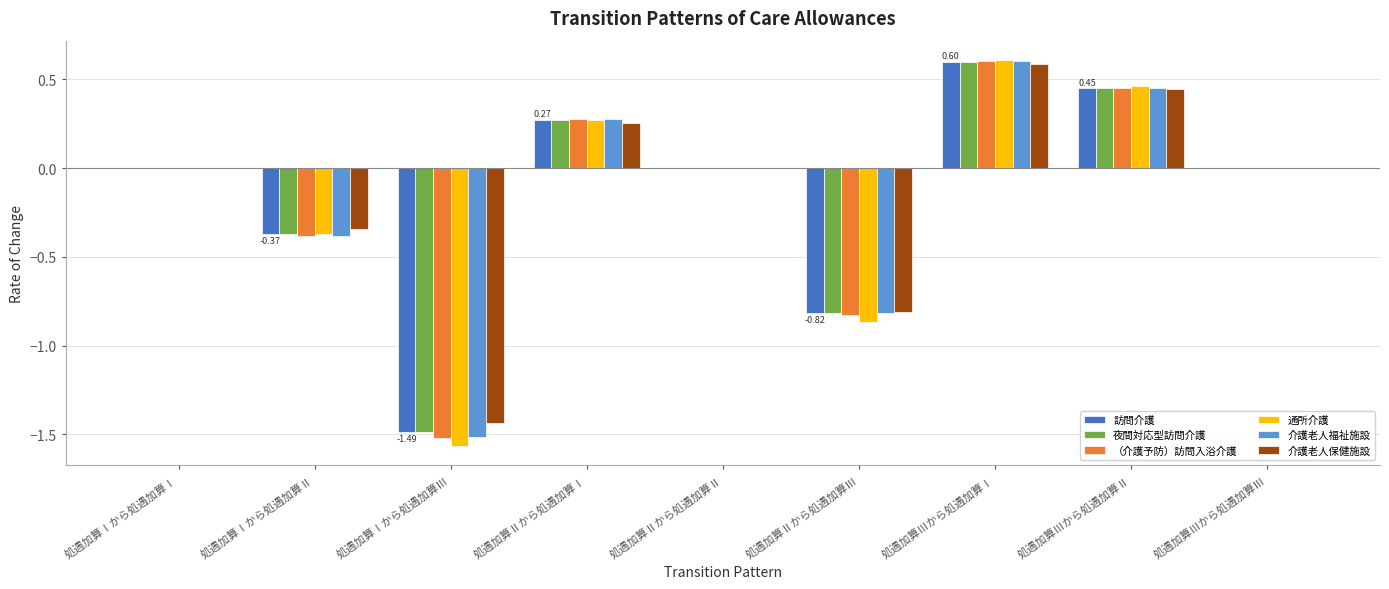

Count the 訪問介護 values in the range 0 to 1.

6